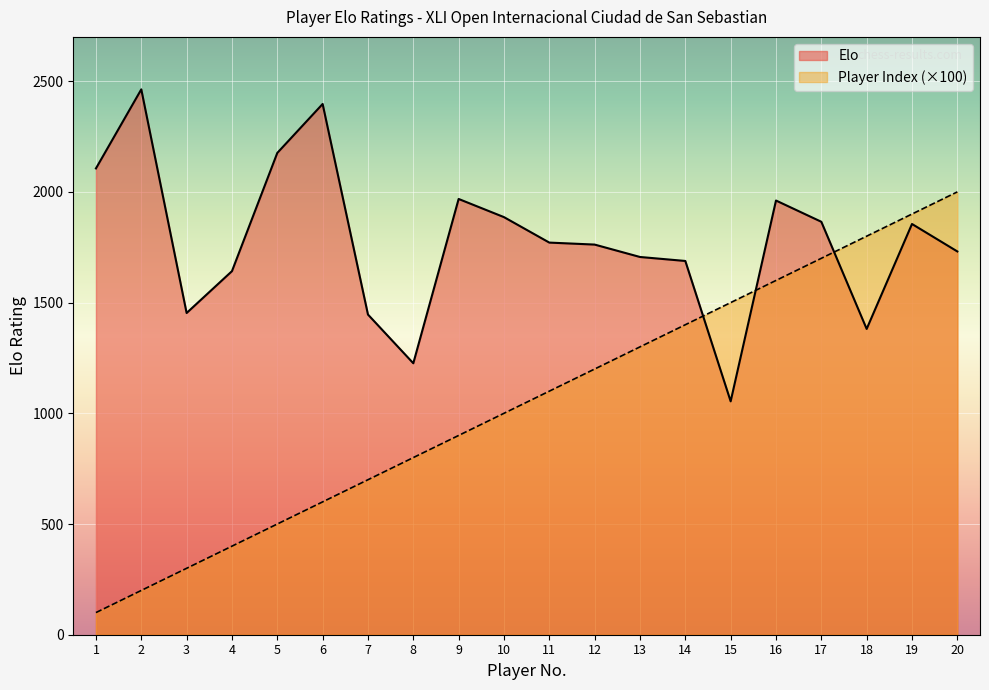

Rank the categories by Elo value from highest to lowest.

2, 6, 5, 1, 9, 16, 10, 17, 19, 11, 12, 20, 13, 14, 4, 3, 7, 18, 8, 15